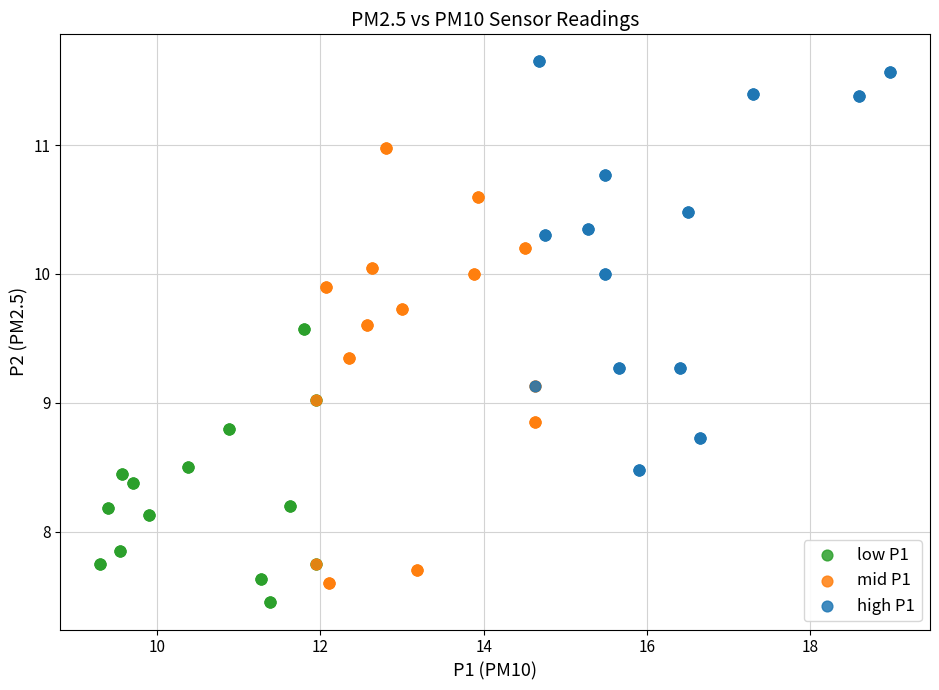

What are all the series names shown in the legend?

low P1, mid P1, high P1